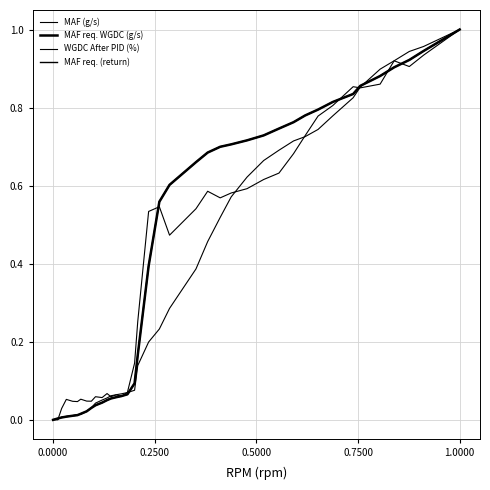

How many series are shown in this chart?

4